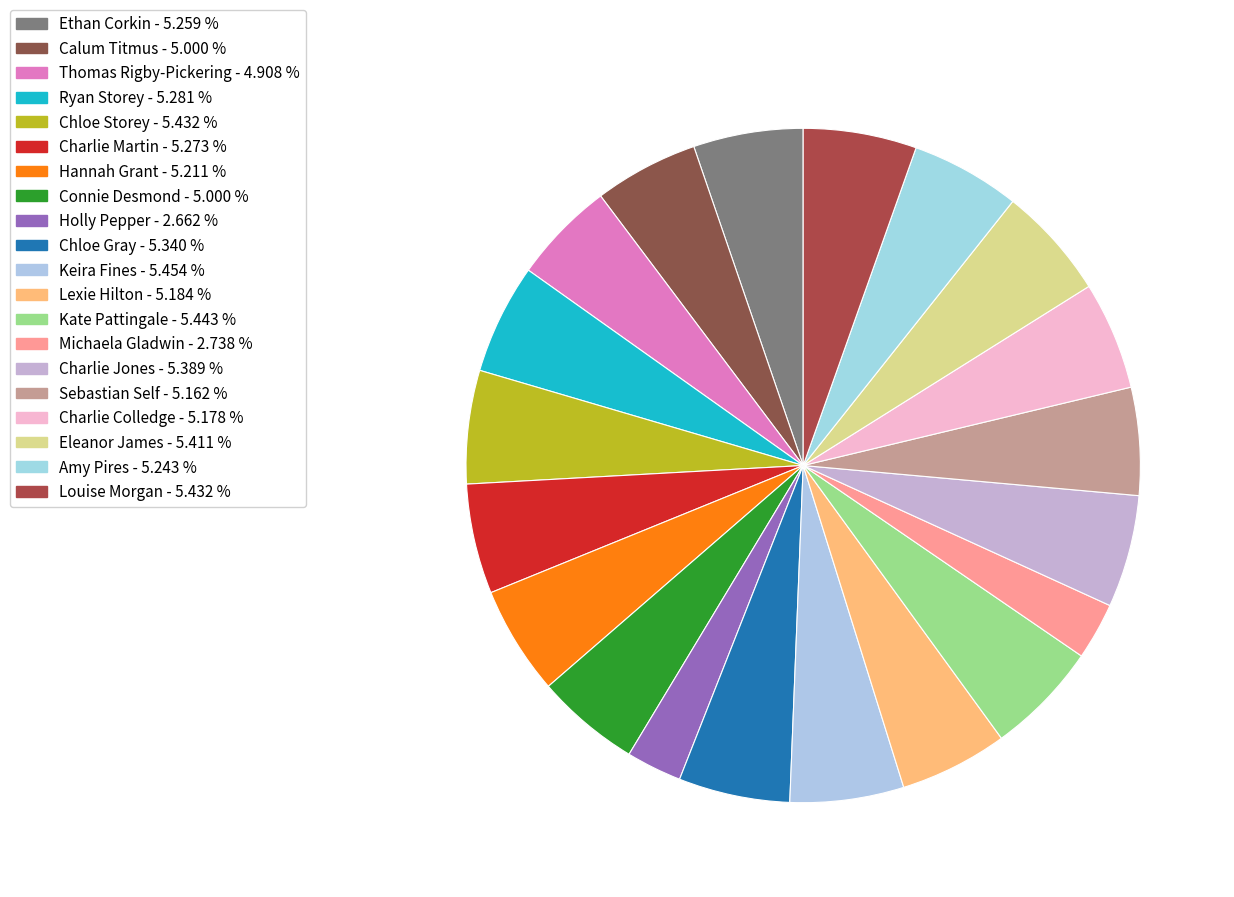

To the nearest percent, what is the difference between the largest and smallest slice percentages?

3%